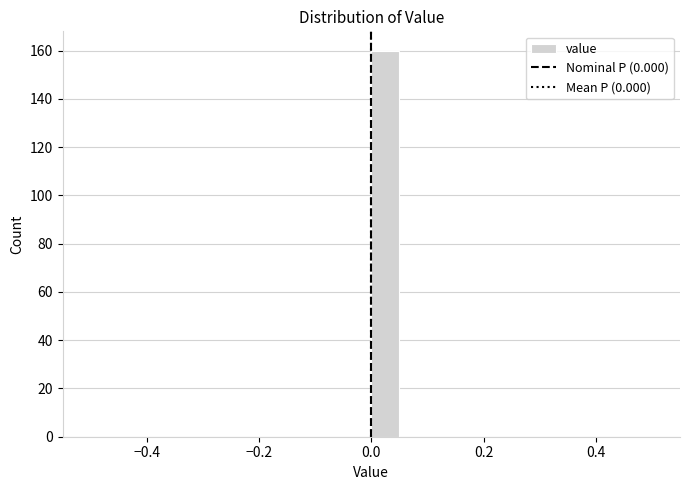

Around what value on the x-axis is the tallest bar? Give the approximate position of its centre, as read against the axis.

0.02